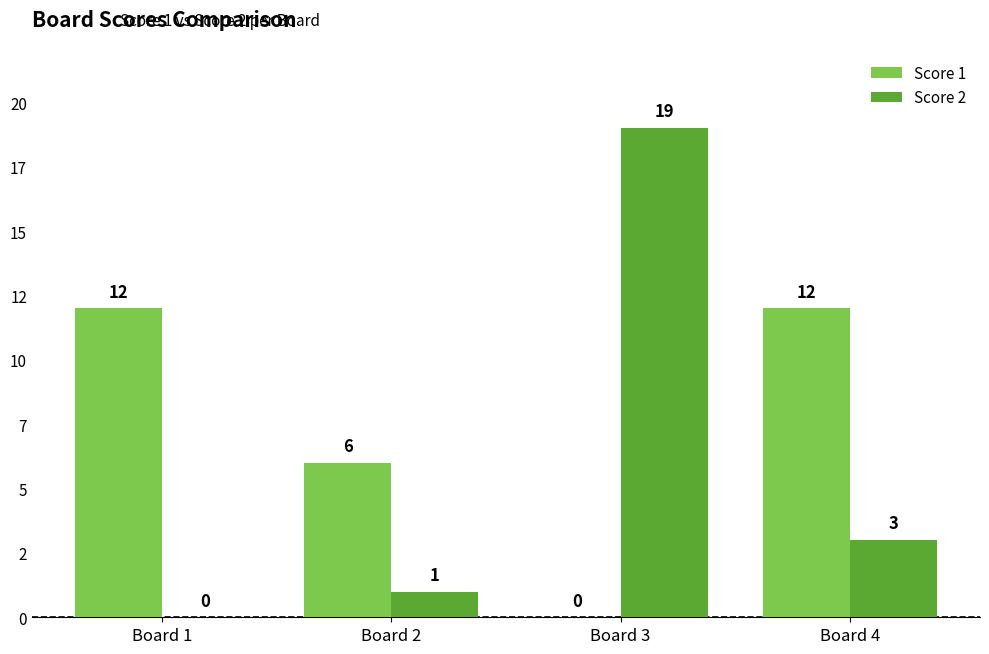

At how many categories does at least one series exceed 12?

1